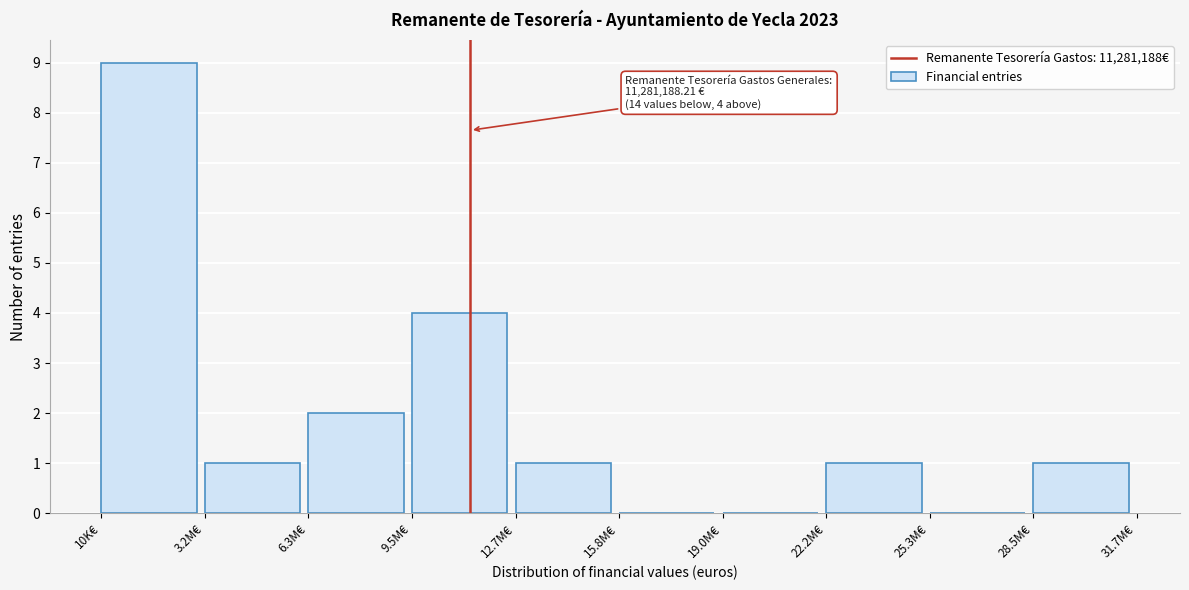

Reading left to right, what are all the values shown in this chart?

10K€=9	3.2M€=1	6.3M€=2	9.5M€=4	12.7M€=1	15.8M€=0	19.0M€=0	22.2M€=1	25.3M€=0	28.5M€=1